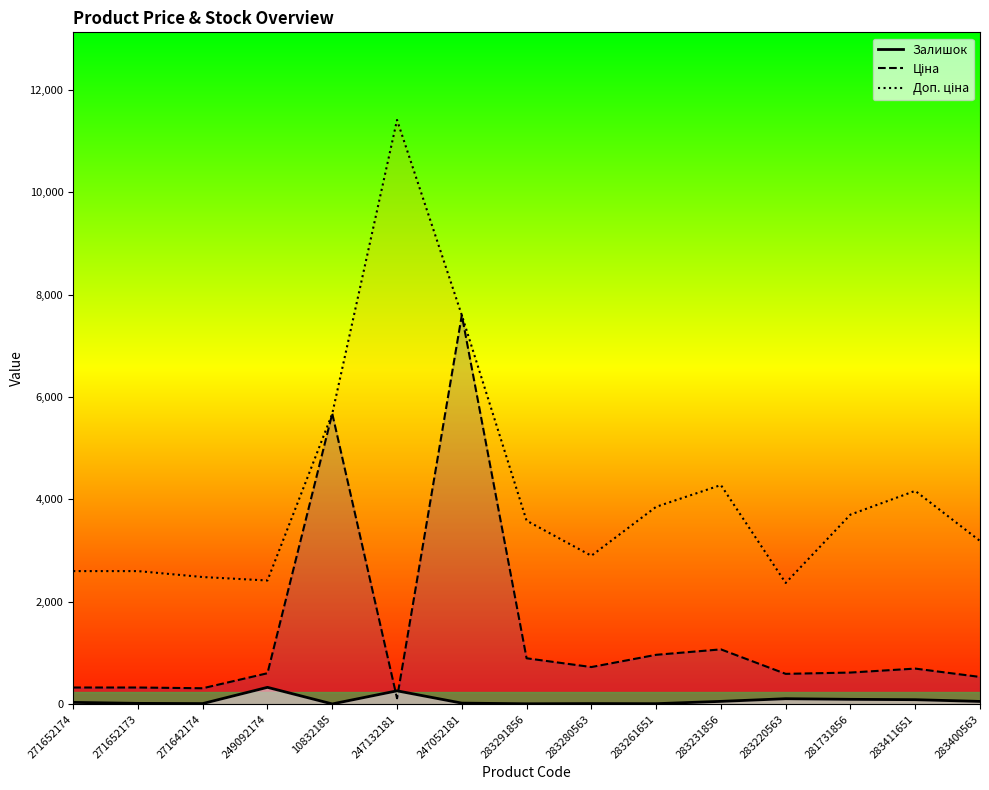

How many interior local peaks does the Доп. ціна series have?

3